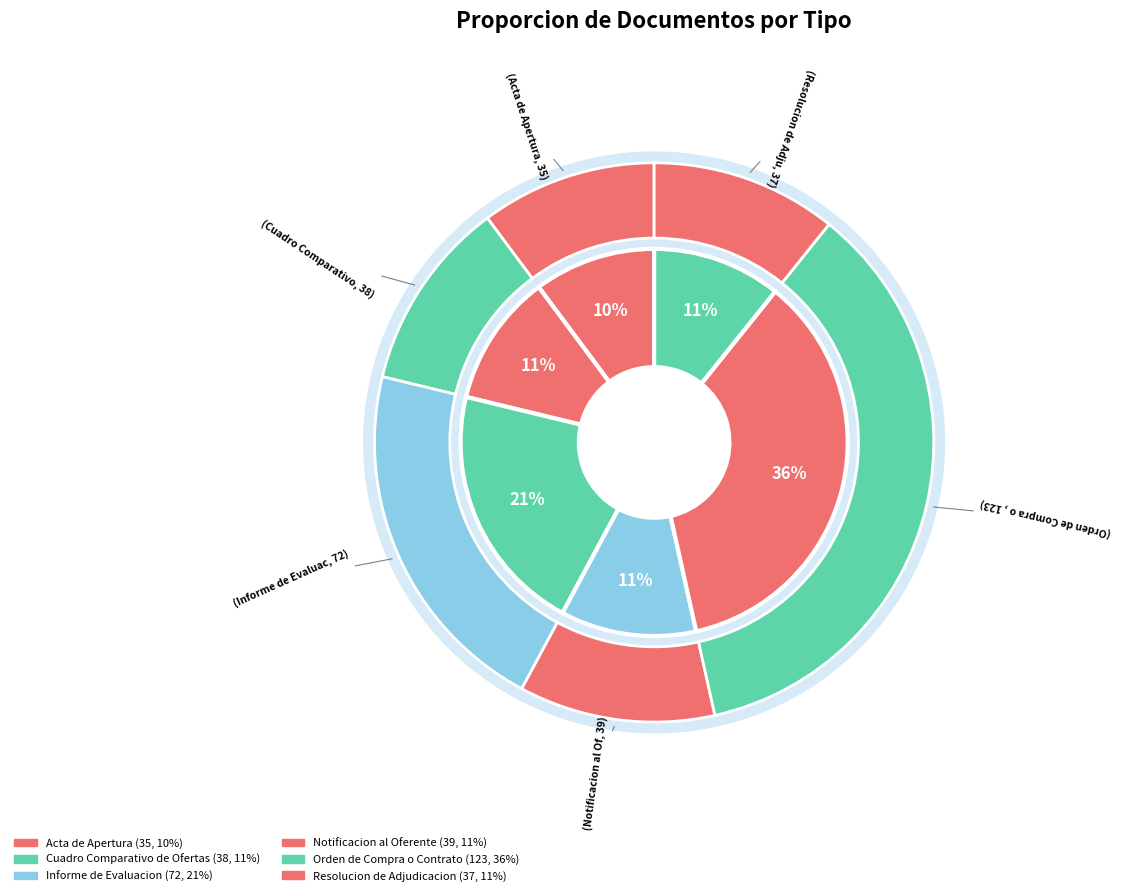

To the nearest percent, what percentage of the pie is Notificacion al Oferente?

11%